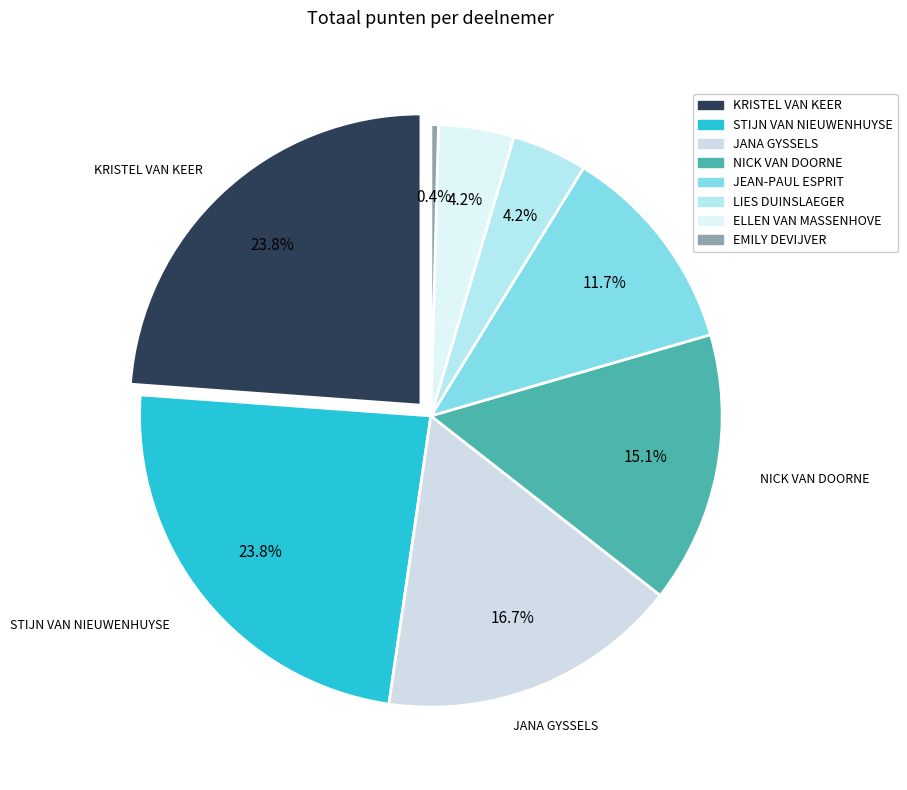

What is the change in value from STIJN VAN NIEUWENHUYSE to EMILY DEVIJVER?

-56